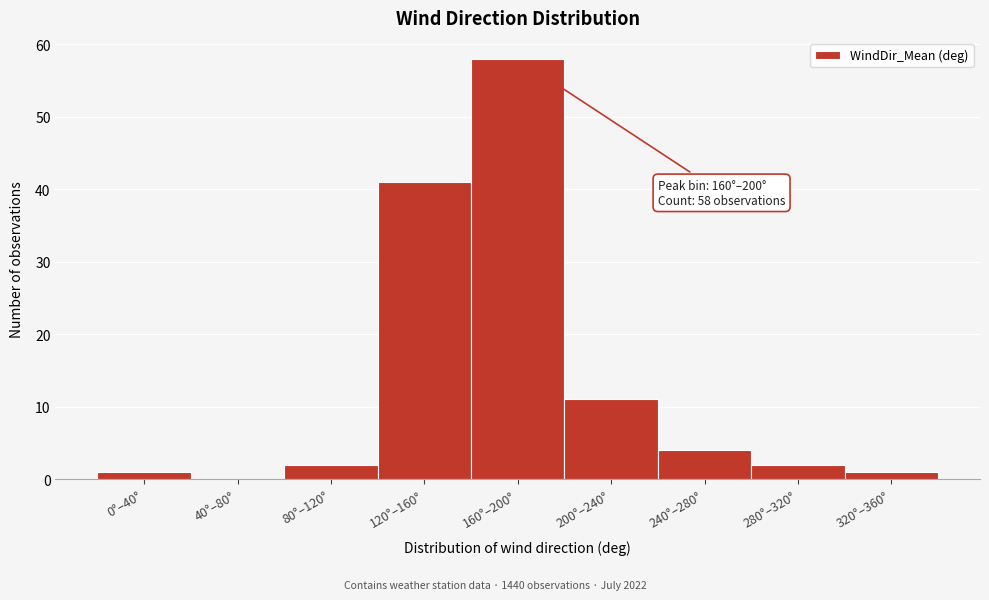

Reading left to right, list all the values displayed in this chart.

0°–40°=1	40°–80°=0	80°–120°=2	120°–160°=41	160°–200°=58	200°–240°=11	240°–280°=4	280°–320°=2	320°–360°=1